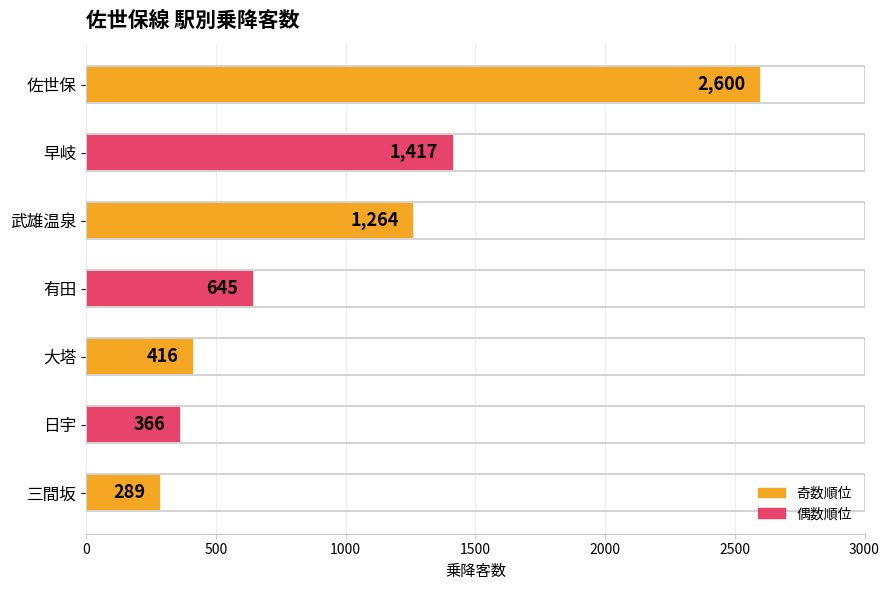

Which label corresponds to the smallest value in the chart?

三間坂